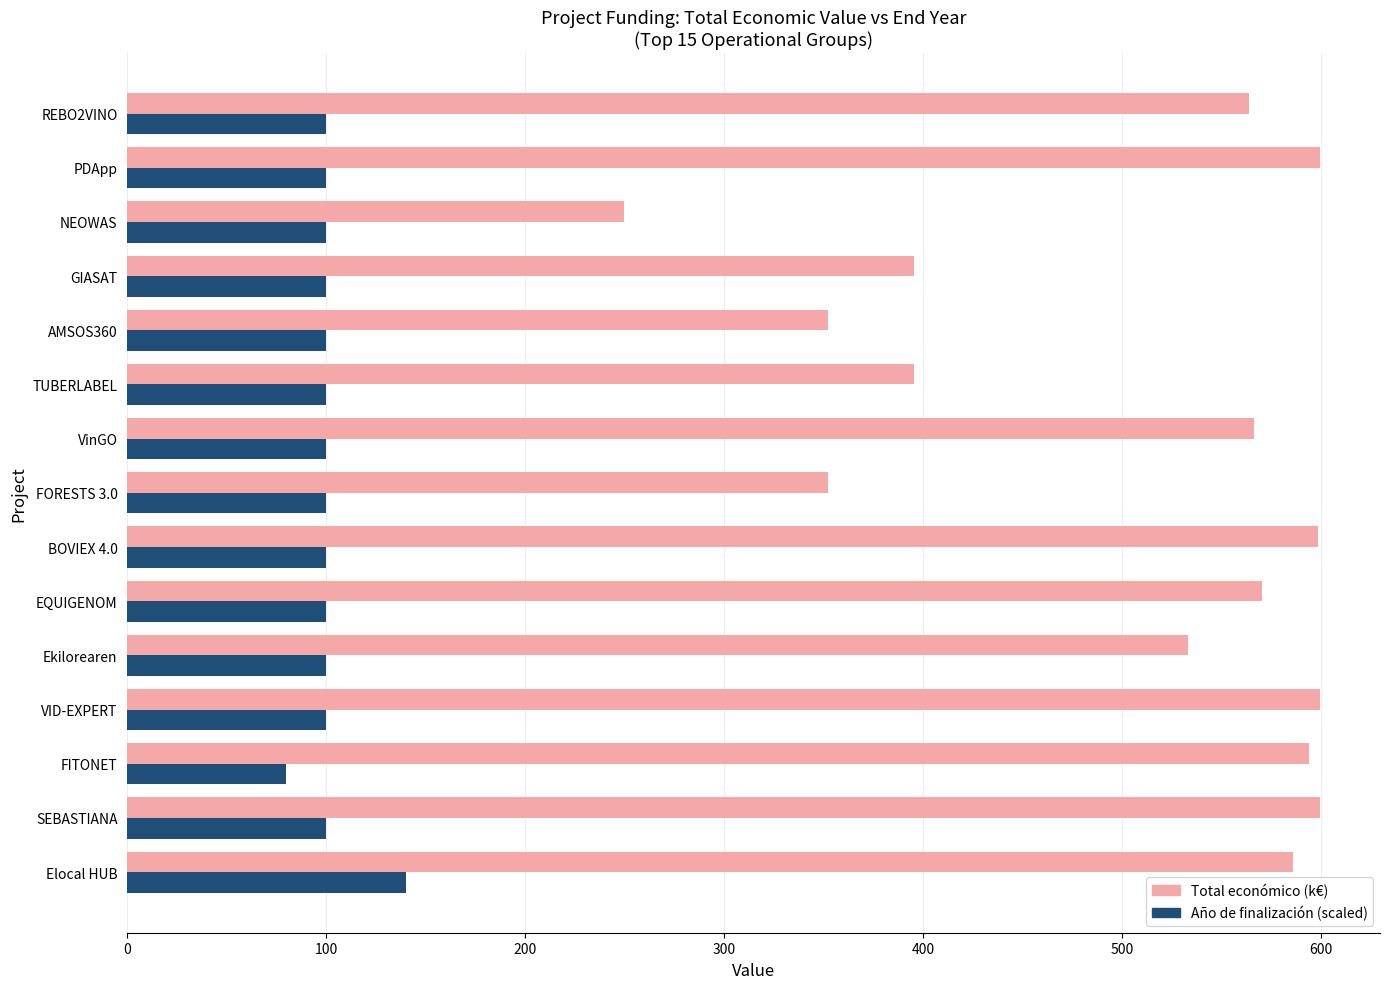

The Total económico (k€) series shows 345.8 at Ekilorearen. True or false?

False